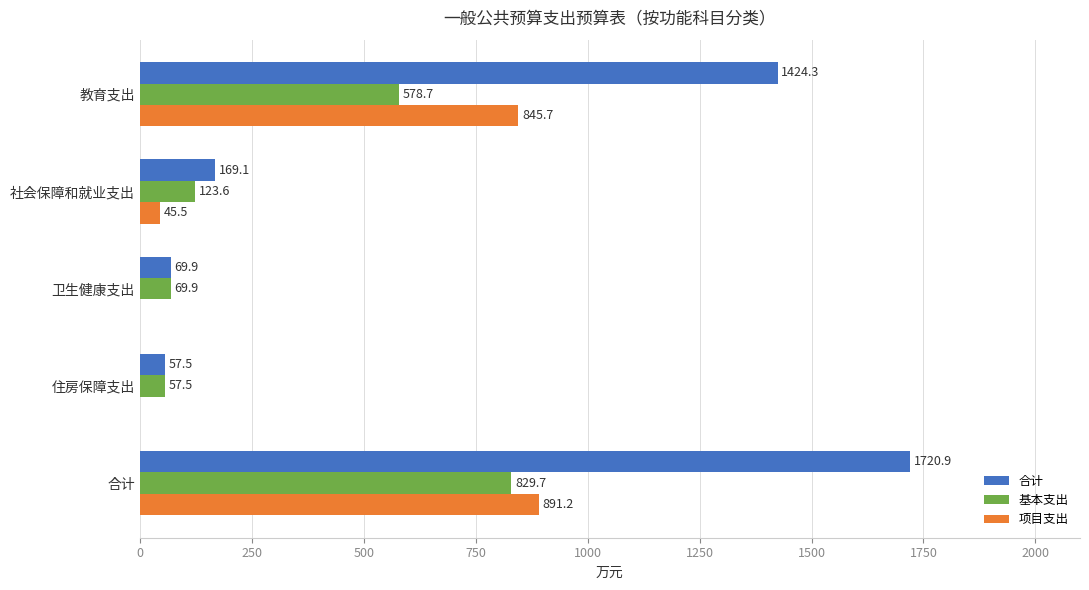

How many data points in 项目支出 are above 45?

3